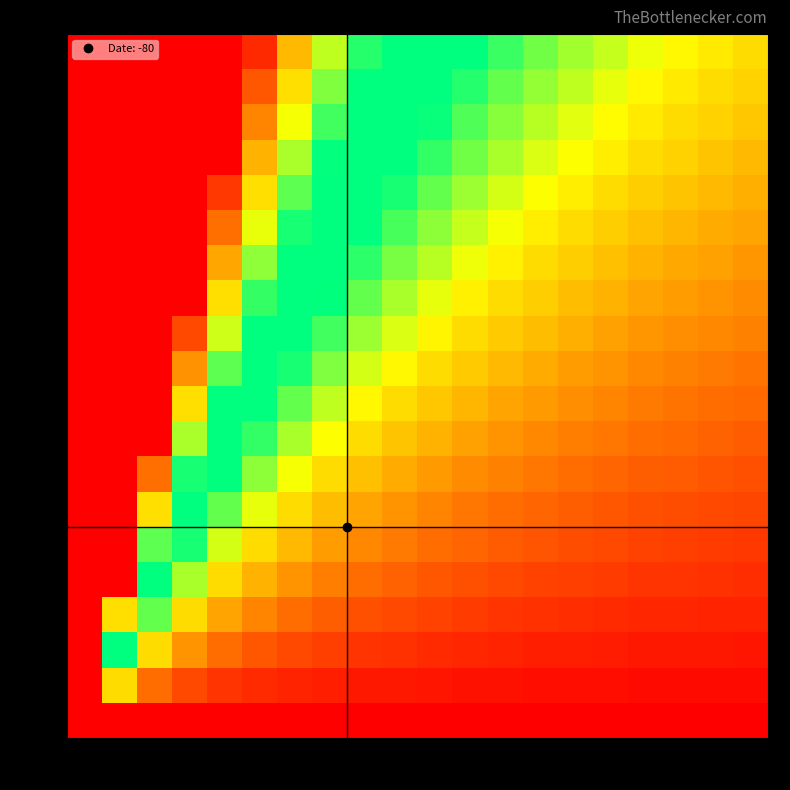

How many distinct data groups are displayed?

20